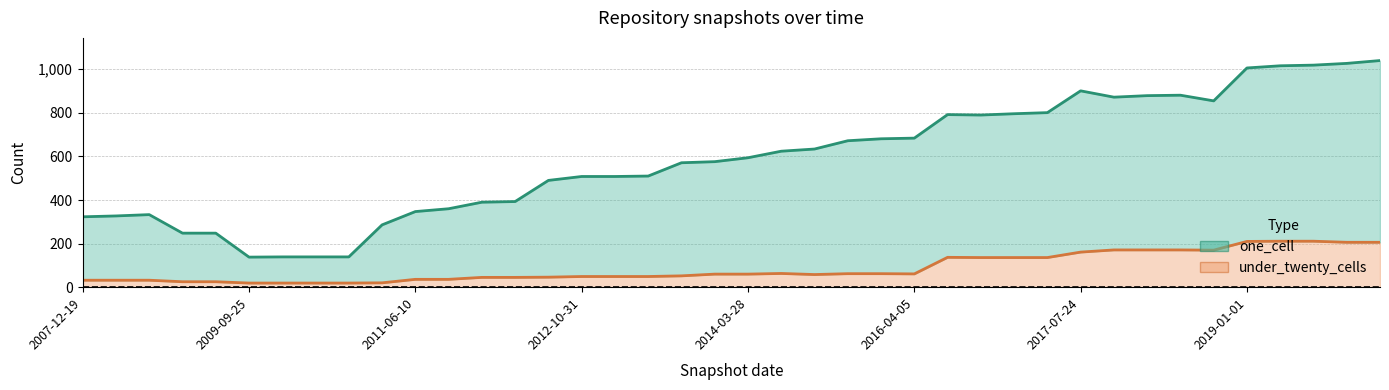

True or false: under_twenty_cells and one_cell intersect in this chart.

False